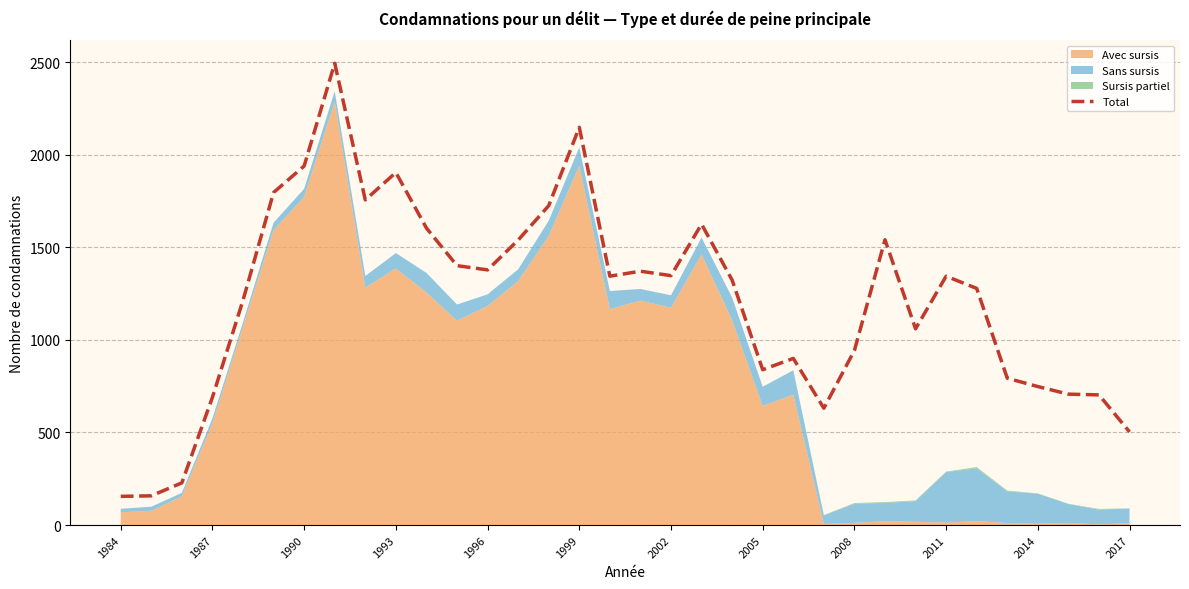

What is the average value?

1210